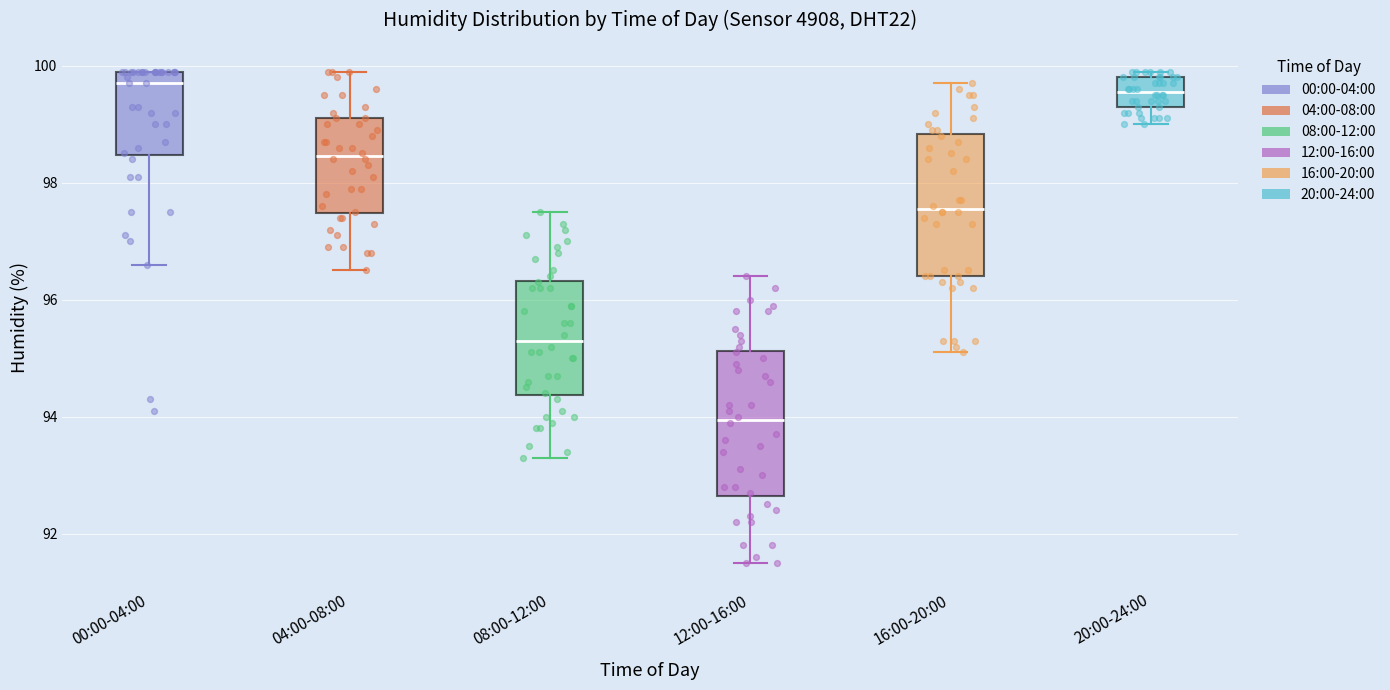

Reading left to right, transcribe this box plot: for each box, give where its median line is, the range the box spans, and where its two whiskers end, as read against the y-axis. The values are not printed on the chart, so give them approximately, as read against the axis.

00:00-04:00: median 99.8, box 98.4 to 100.0, whiskers 96.6 to 100.0
04:00-08:00: median 98.4, box 97.4 to 99.2, whiskers 96.6 to 100.0
08:00-12:00: median 95.4, box 94.4 to 96.4, whiskers 93.4 to 97.6
12:00-16:00: median 94.0, box 92.6 to 95.2, whiskers 91.6 to 96.4
16:00-20:00: median 97.6, box 96.4 to 98.8, whiskers 95.2 to 99.8
20:00-24:00: median 99.6, box 99.4 to 99.8, whiskers 99.0 to 100.0